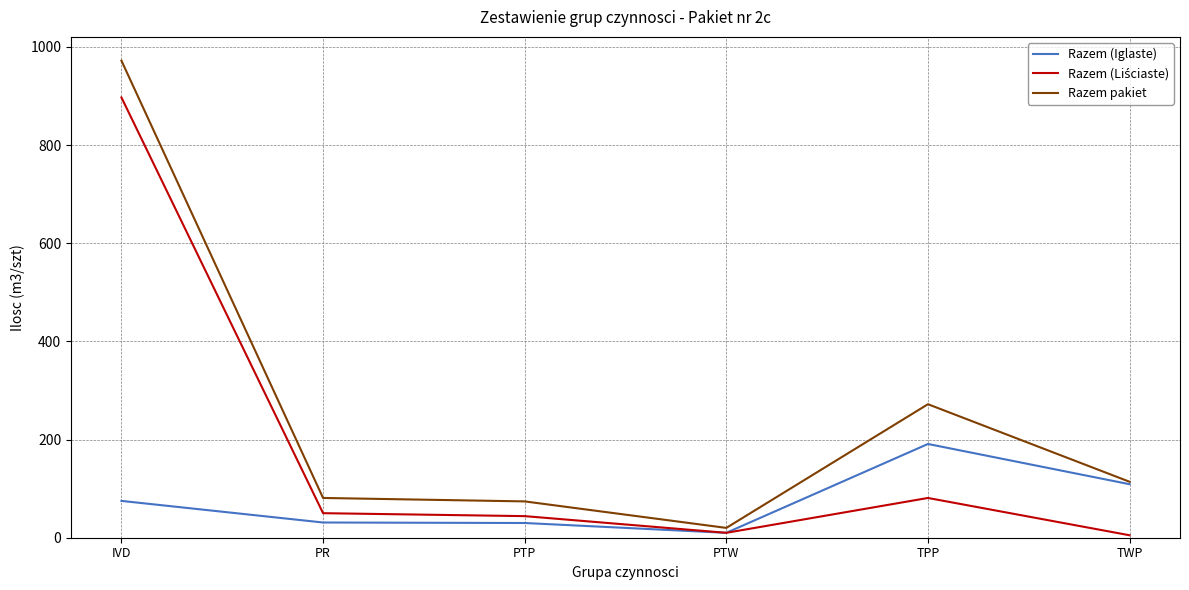

What is the greatest value displayed?

972